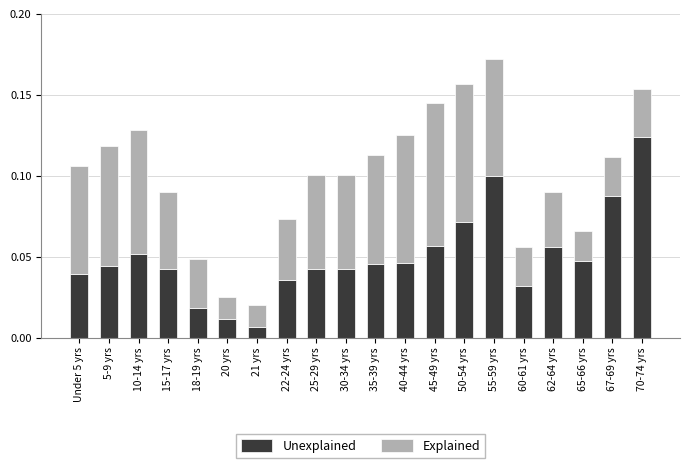

Are the bars grouped side by side (vs. stacked)?

No